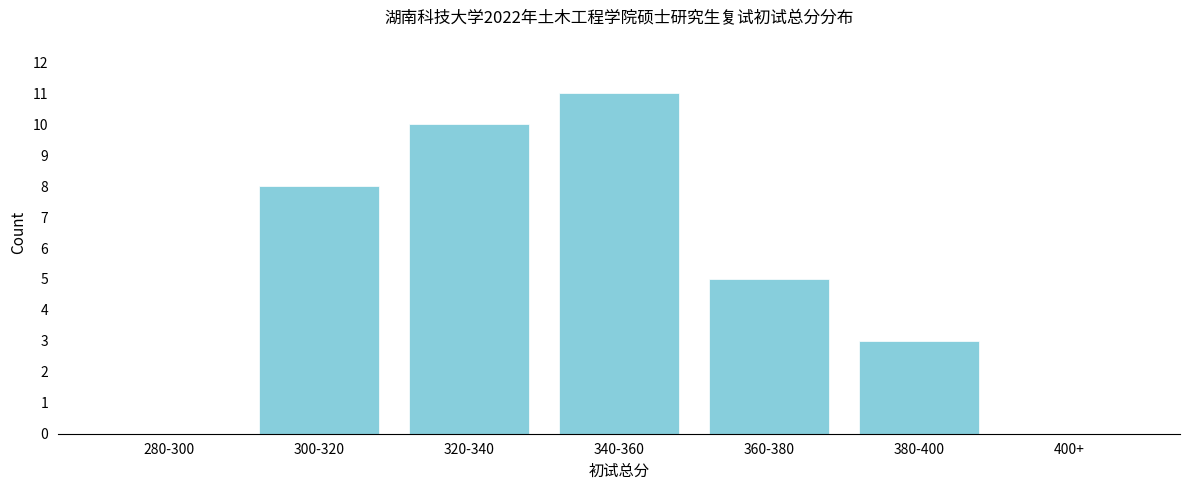

Reading right to left, extract all data points from this chart.

400+=0	380-400=3	360-380=5	340-360=11	320-340=10	300-320=8	280-300=0